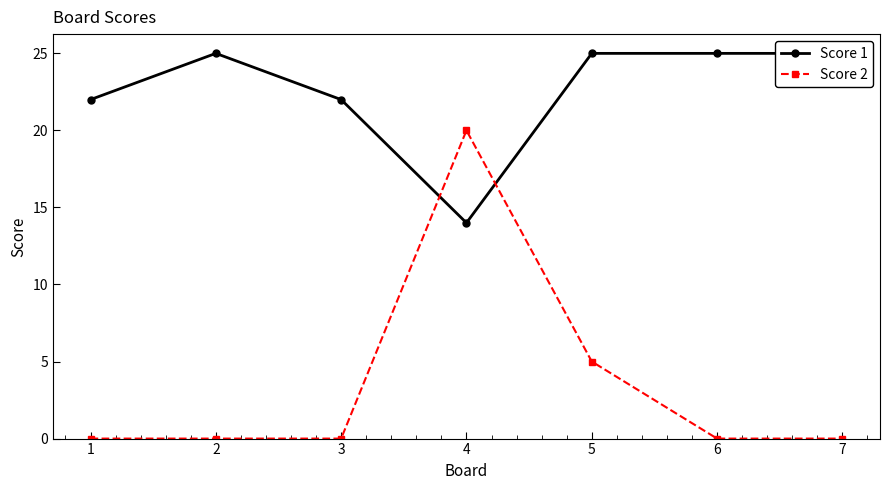

The Score 2 series shows 5 at 4. True or false?

False